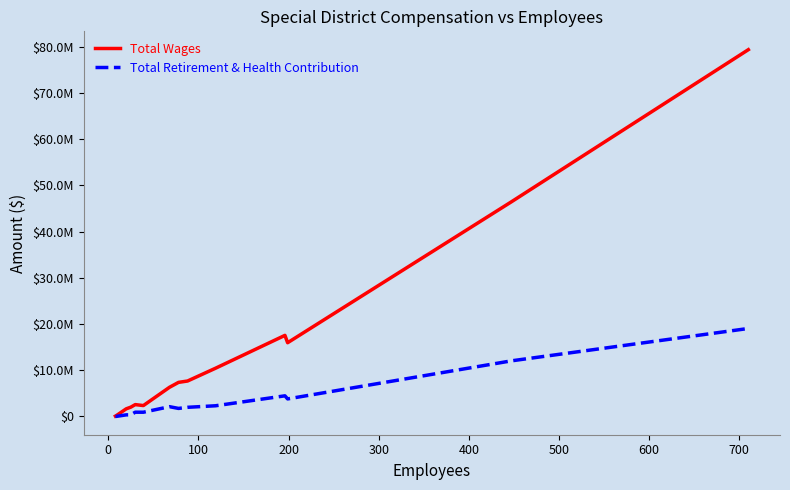

True or false: Total Retirement & Health Contribution and Total Wages cross at least once.

False